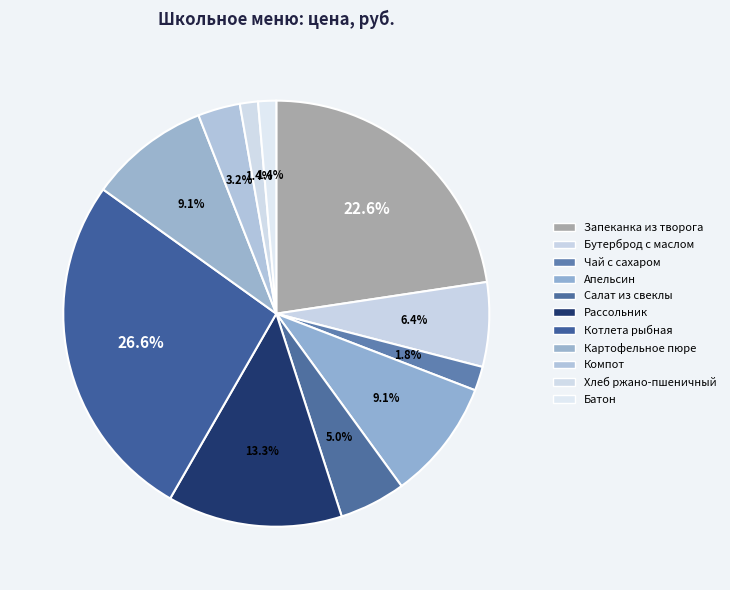

How many slices are in this pie chart?

11